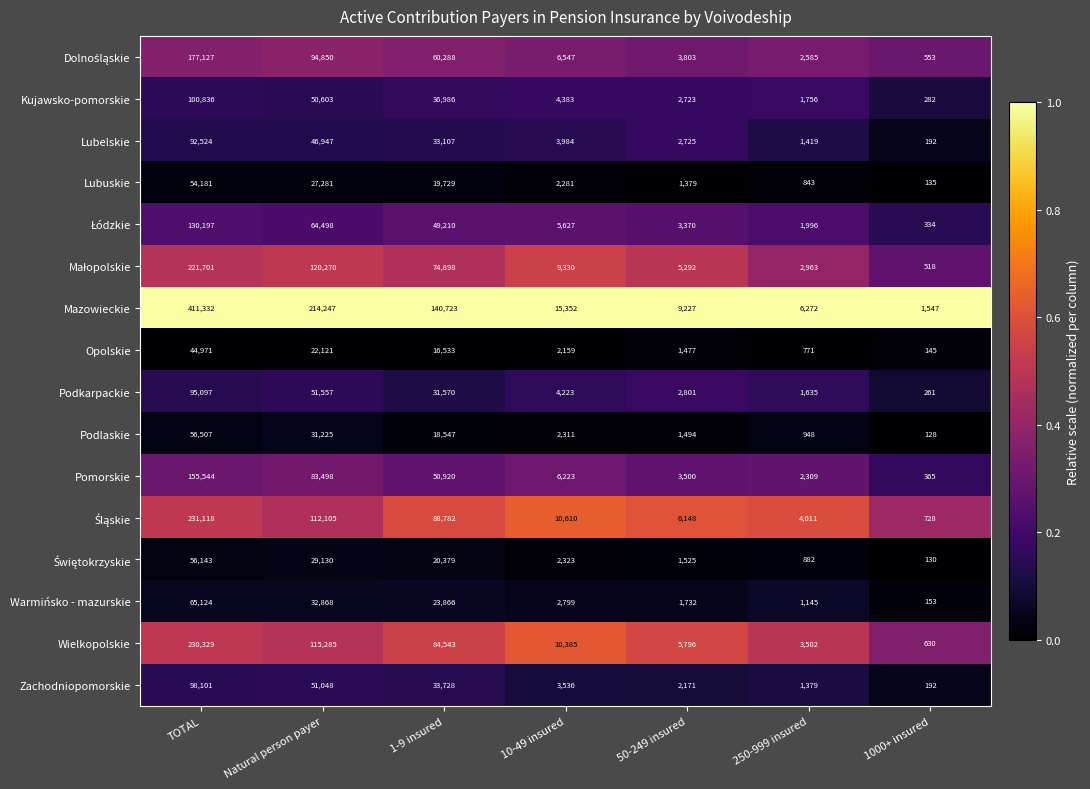

What is the difference between the maximum and minimum values in the Wielkopolskie series?

229699